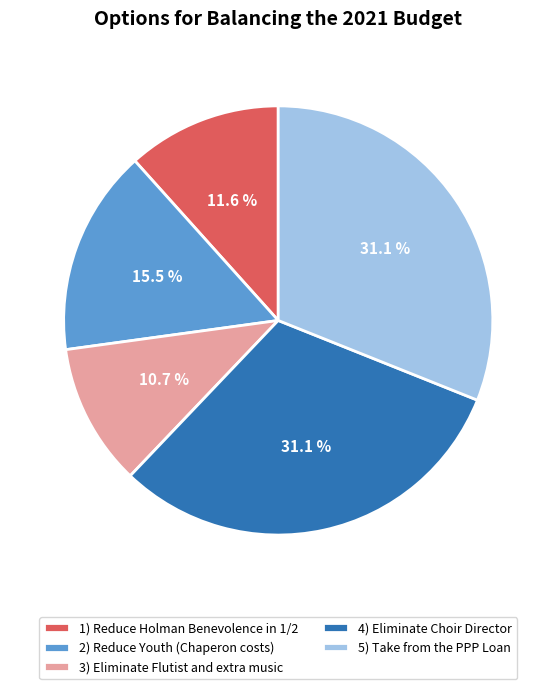

Which category has the smallest portion of the pie?

3) Eliminate Flutist and extra music